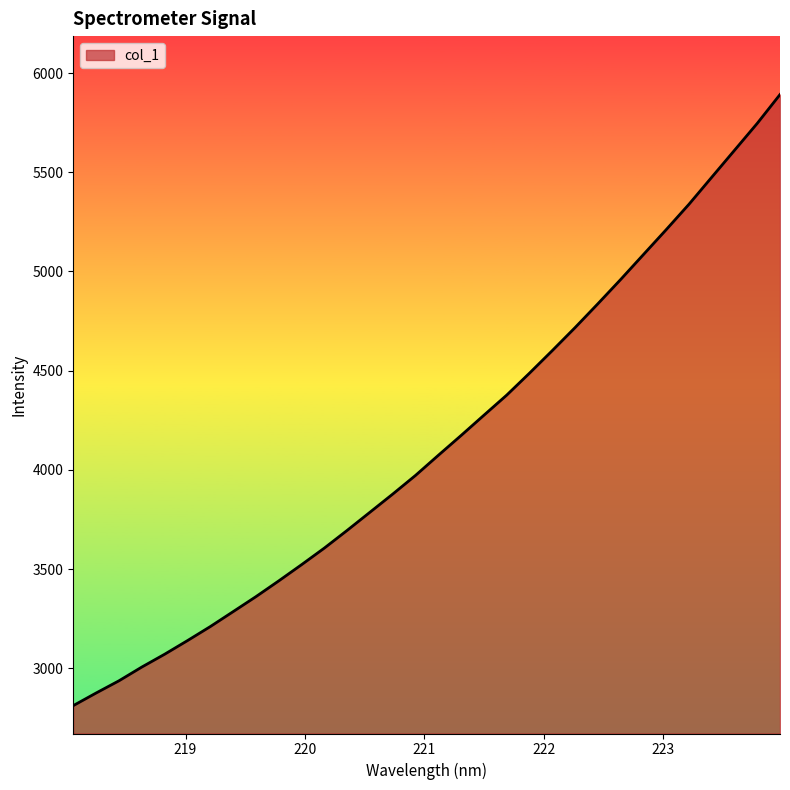

Does the chart display data point markers on the line(s)?

No